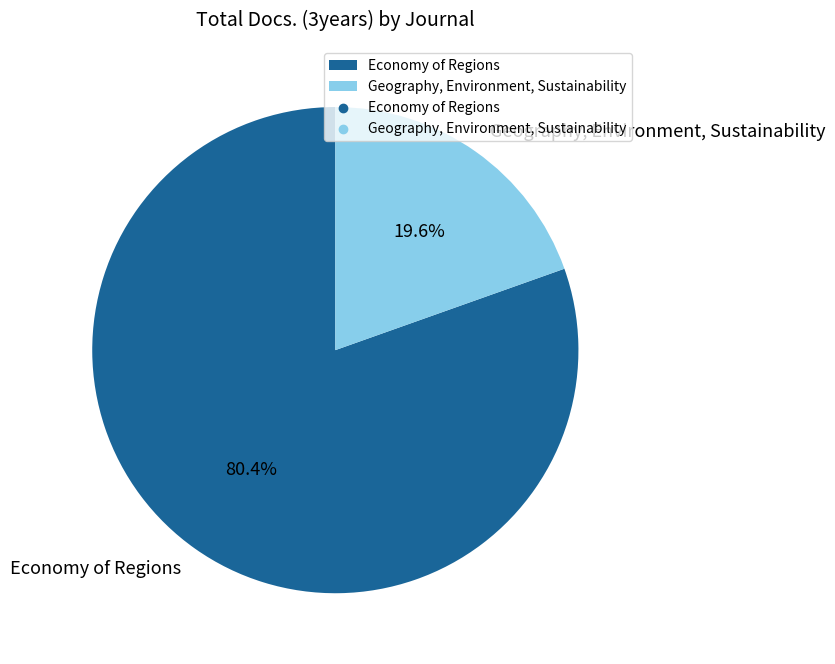

What is the majority slice?

Economy of Regions